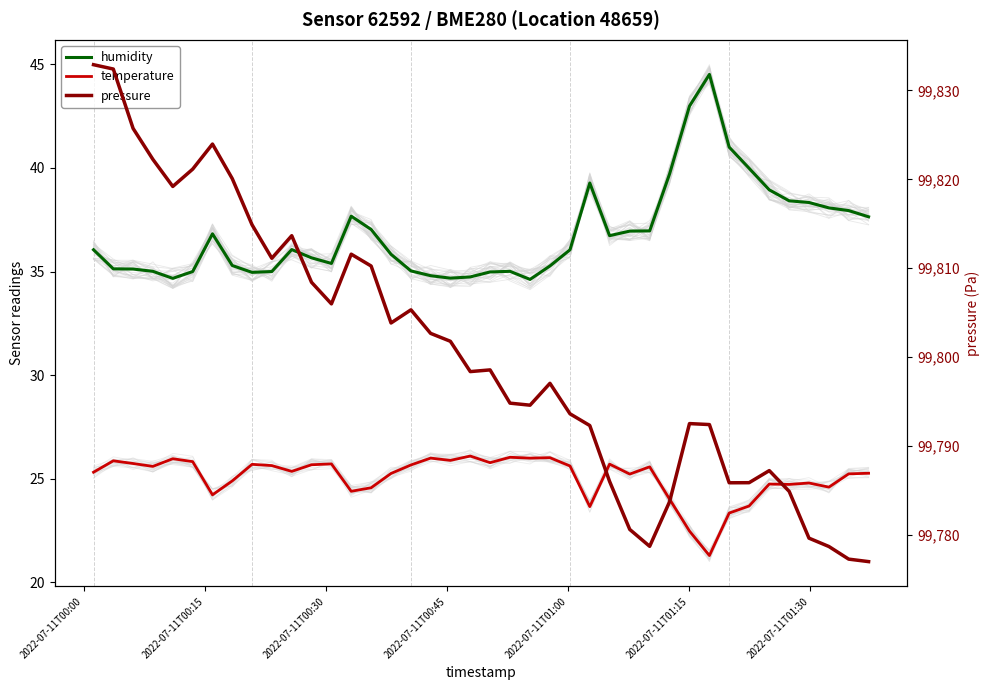

What is the minimum value shown in the chart?

21.3